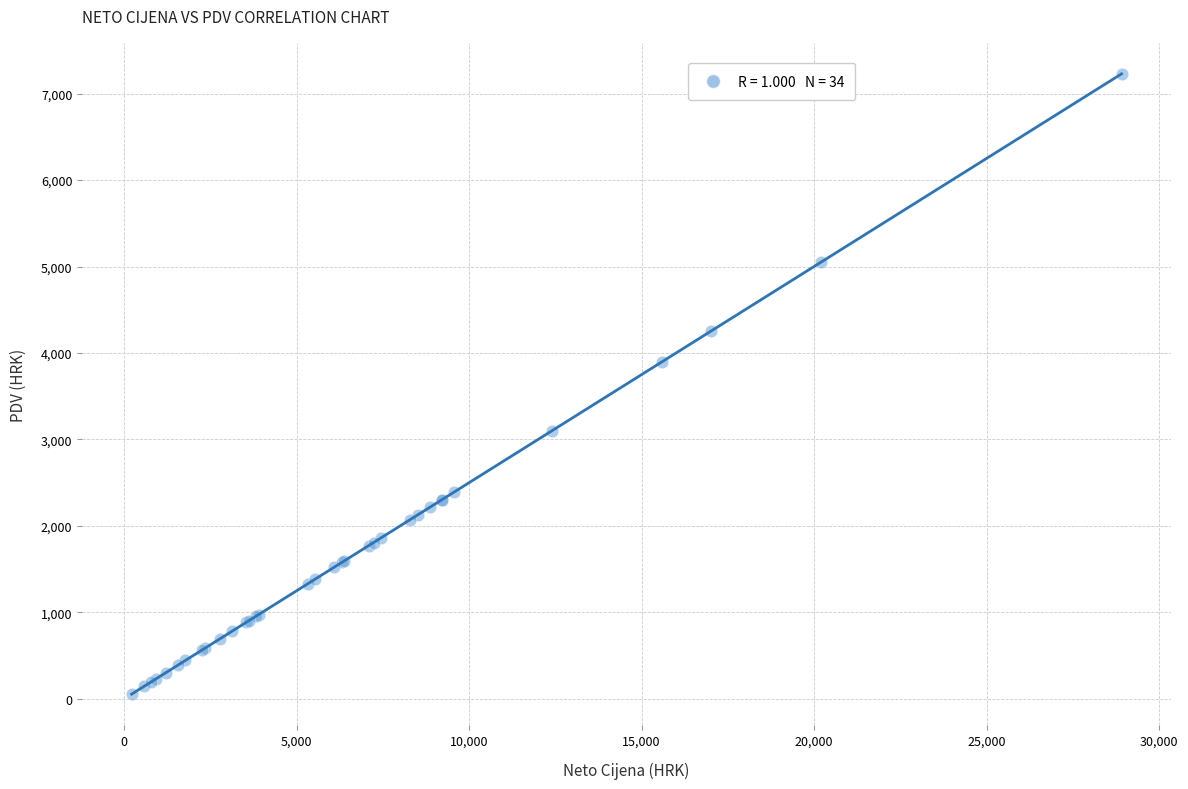

What Y value in the scatter plot is closest to 3640?

3897.7